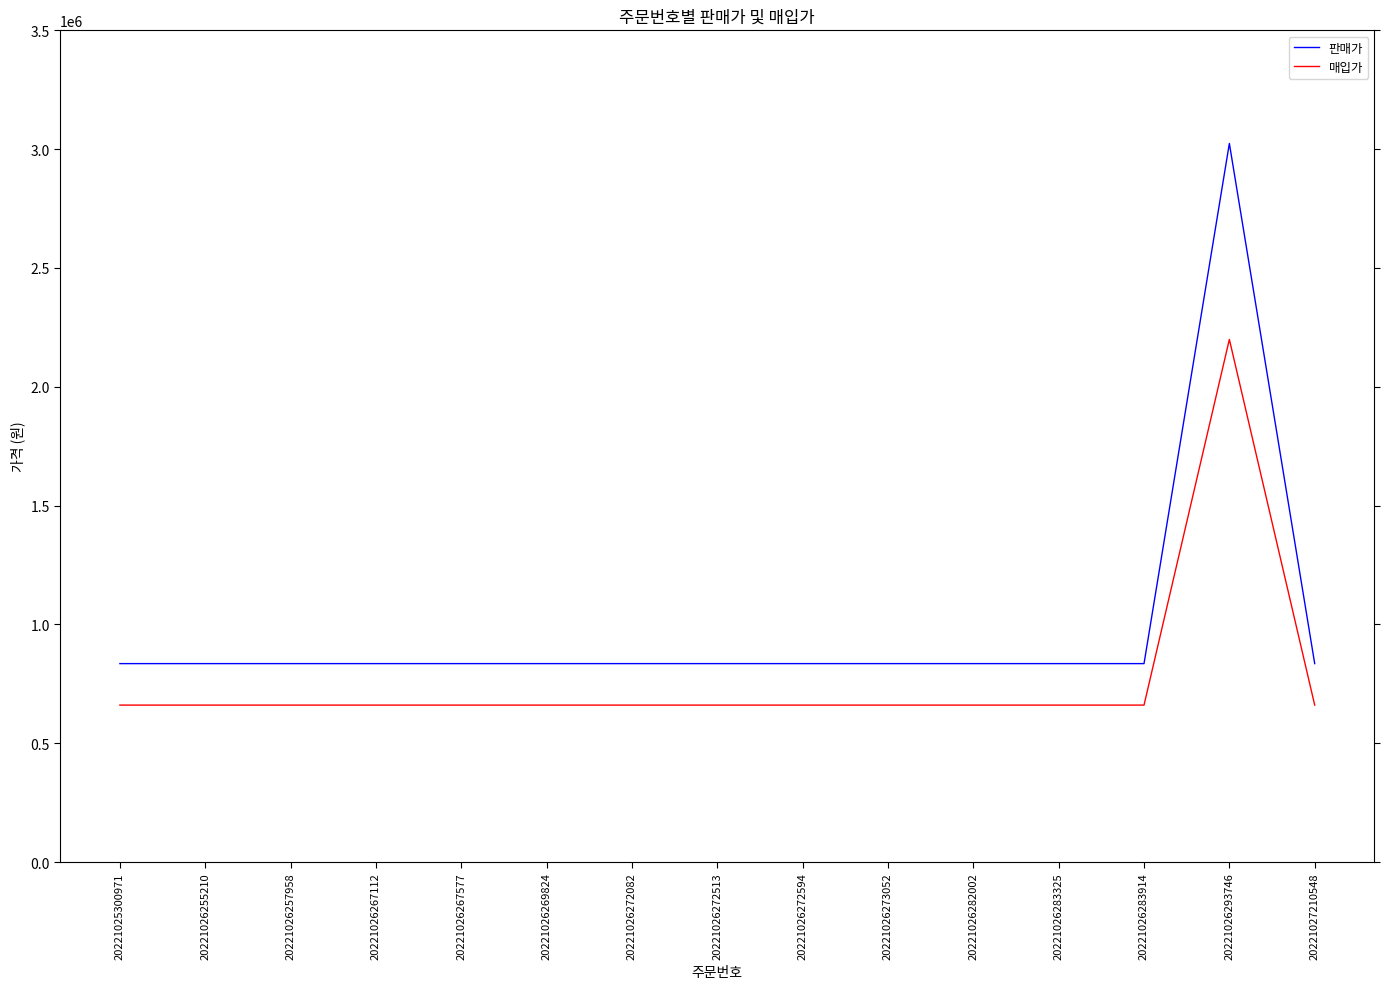

Which series has the widest spread of values?

판매가